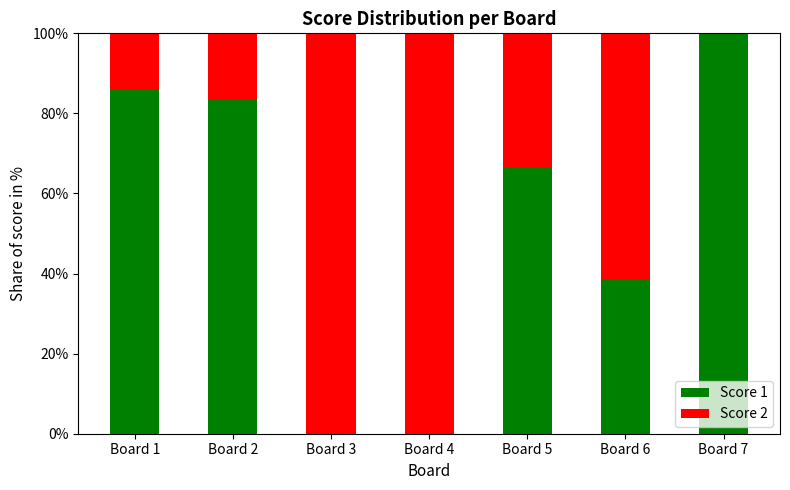

What is the total value across all series at Board 5?

100.0